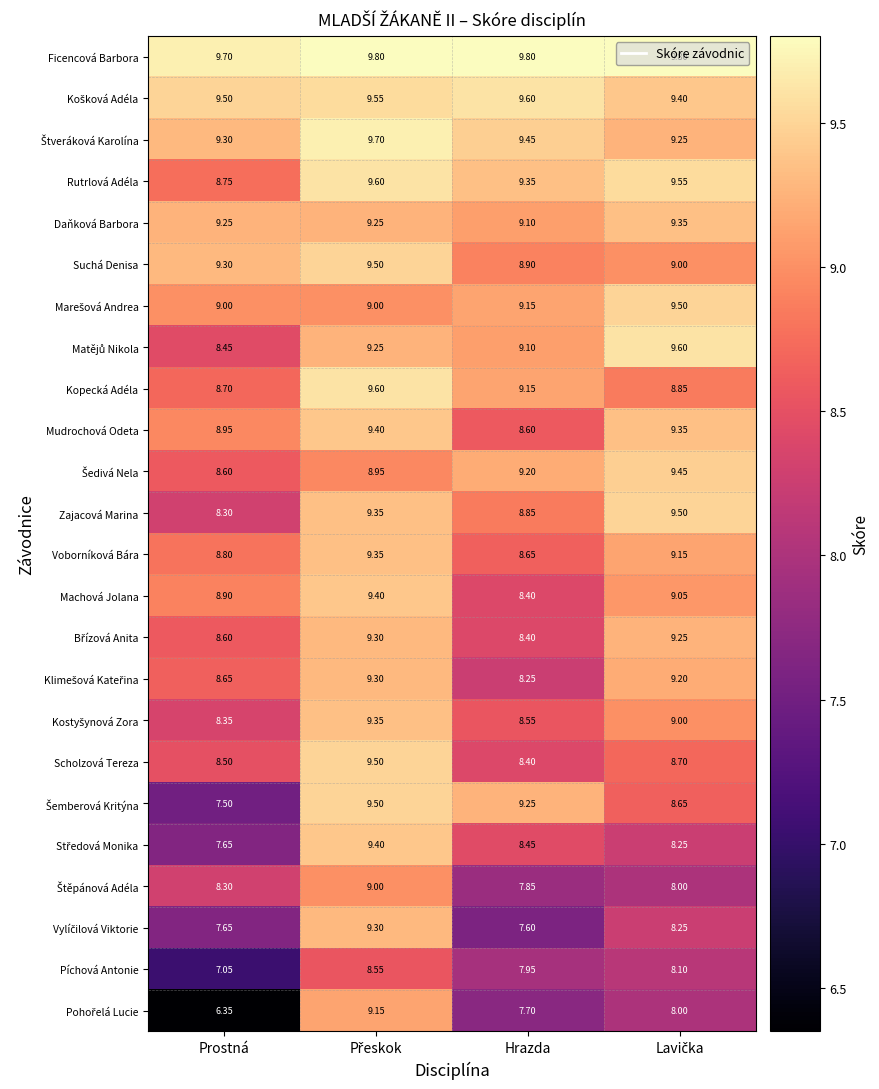

Which series has the largest total across all categories?

Ficencová Barbora